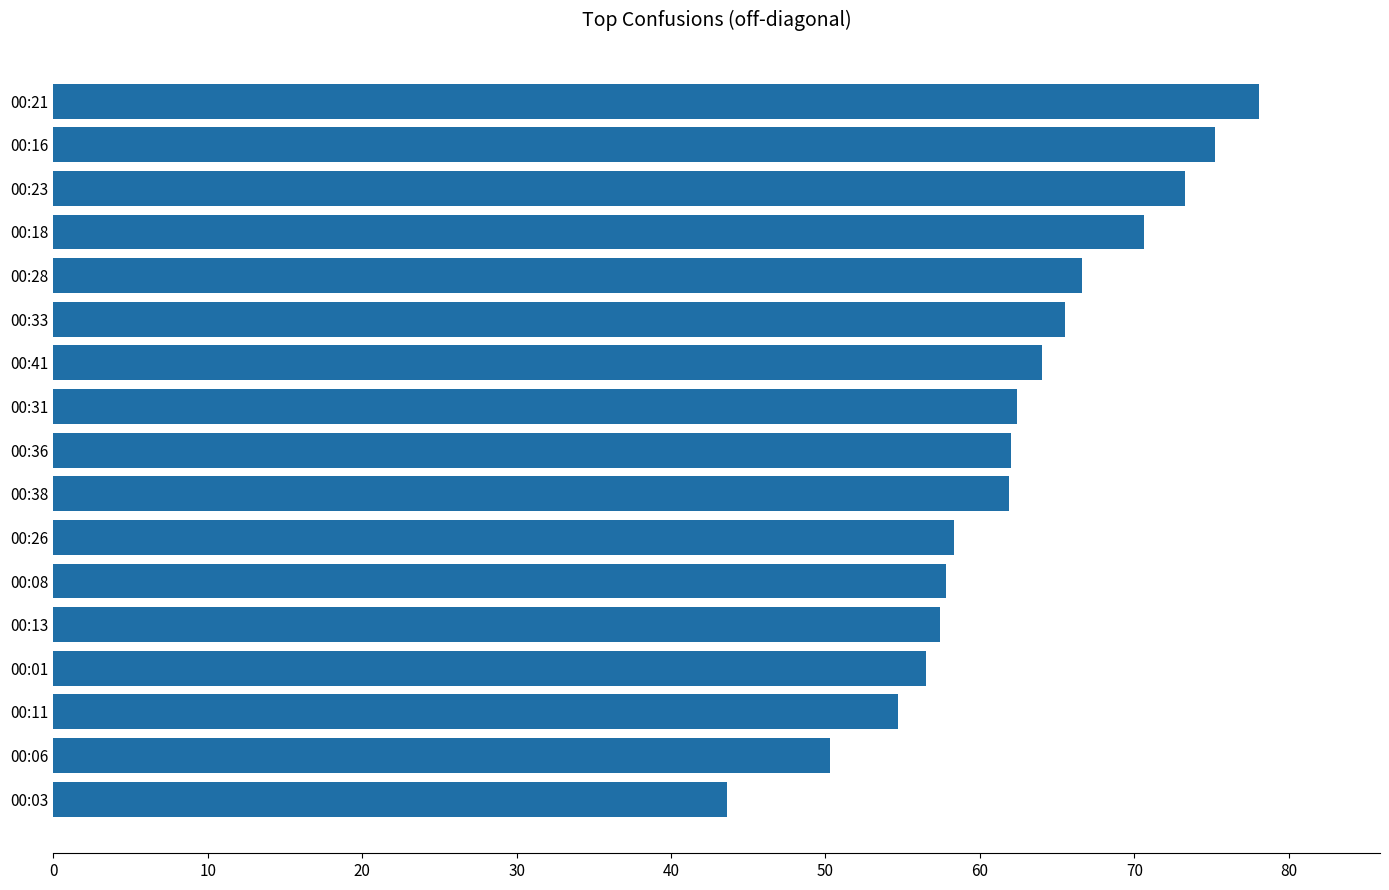

What is the change in value from 00:21 to 00:13?

-20.7